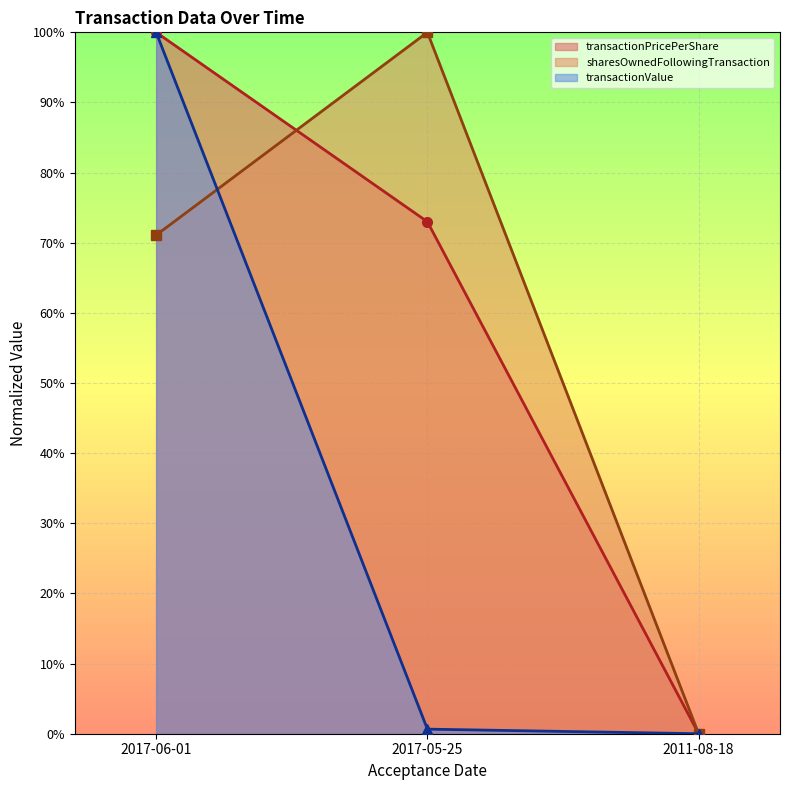

At which label is sharesOwnedFollowingTransaction closest to 50?

2017-06-01